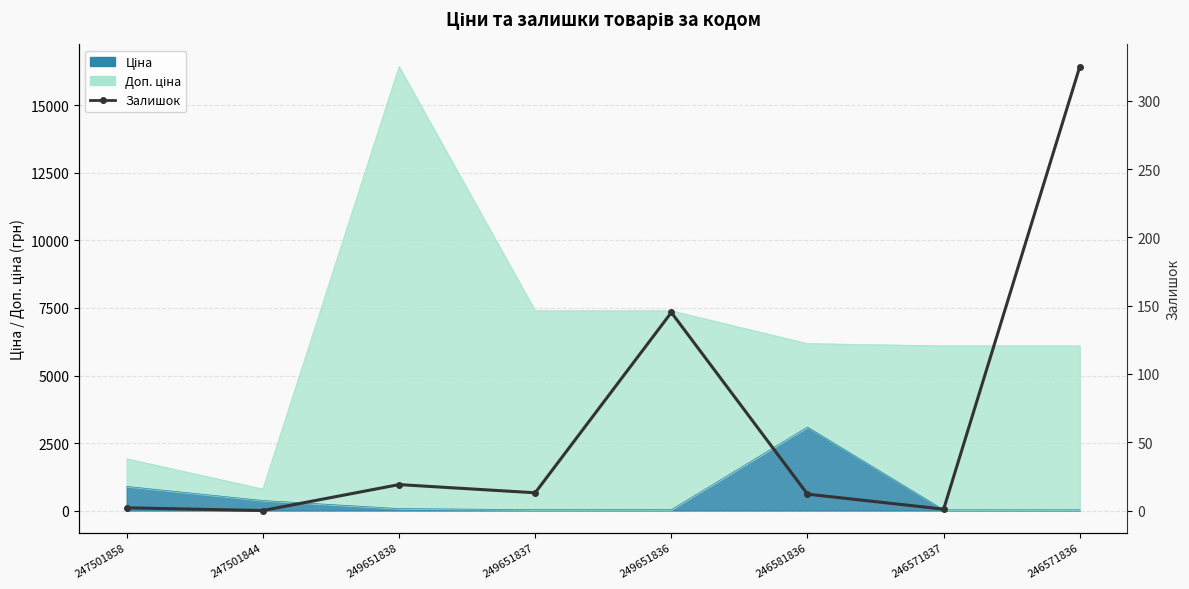

True or false: there are more than 1 points higher than both neighbors.

True